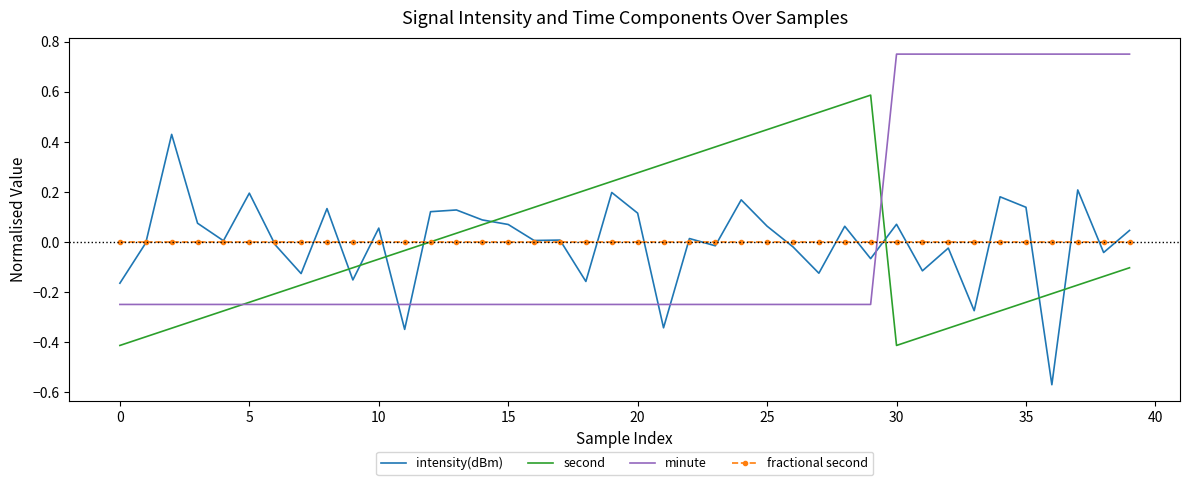

Which series ends up on top after the final intersection of fractional second and intensity(dBm)?

intensity(dBm)